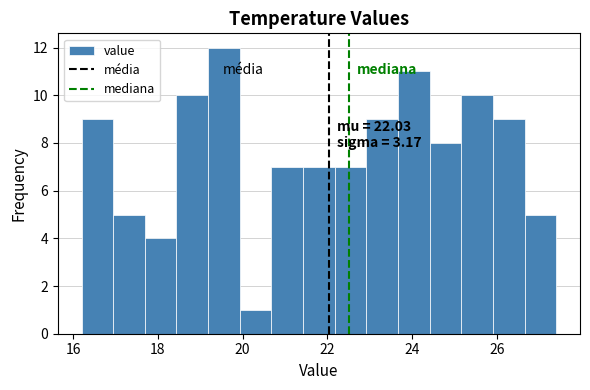

Read against the x-axis, roughly where is the centre of the tallest bar?

19.6